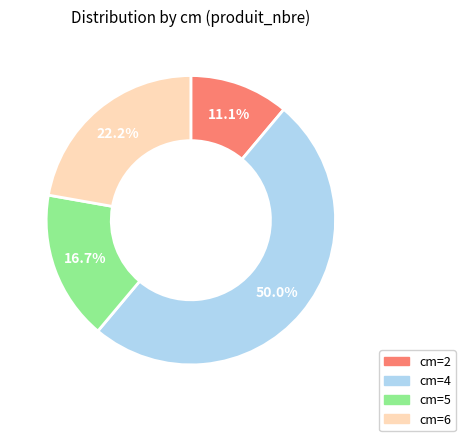

Does cm=5 account for over 50% of the chart?

No